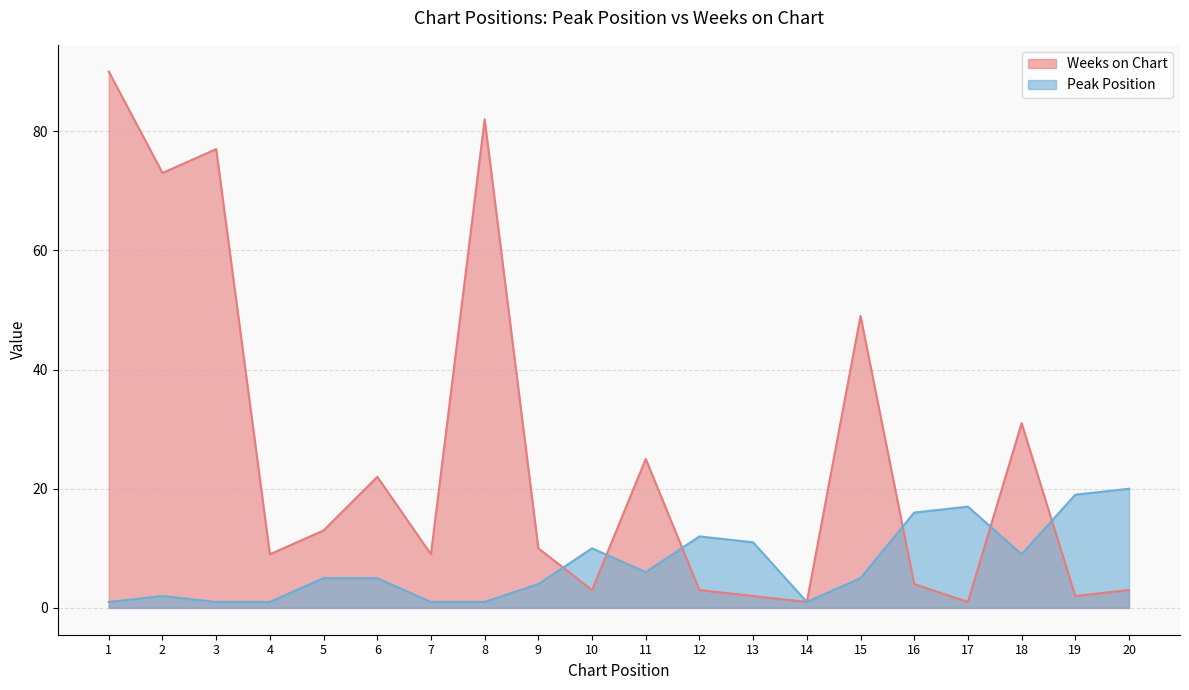

At which label does Peak Position reach its minimum?

1